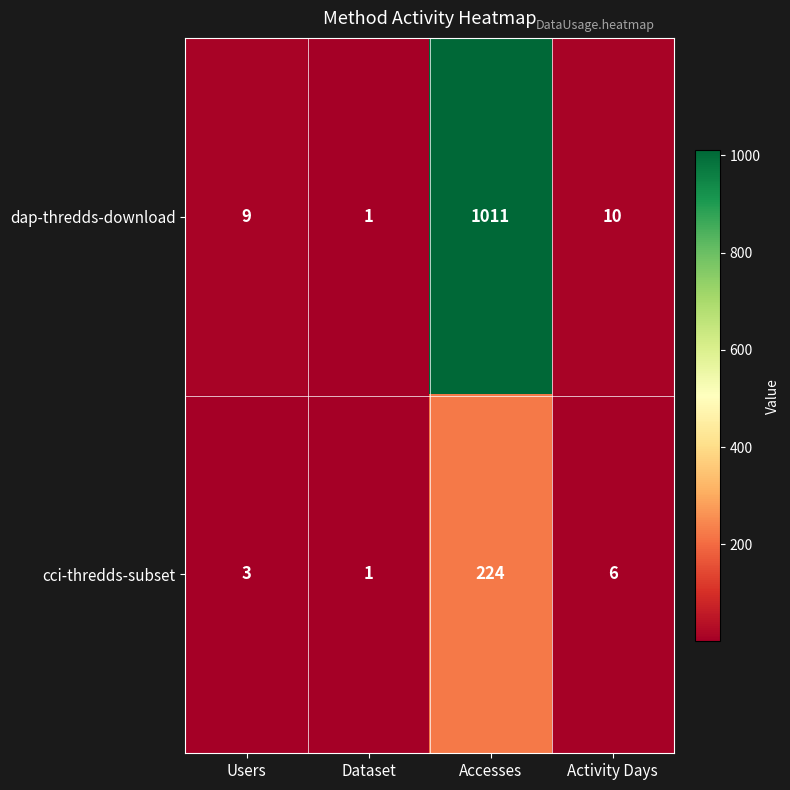

True or false: cci-thredds-subset has a value of 224 at Accesses.

True